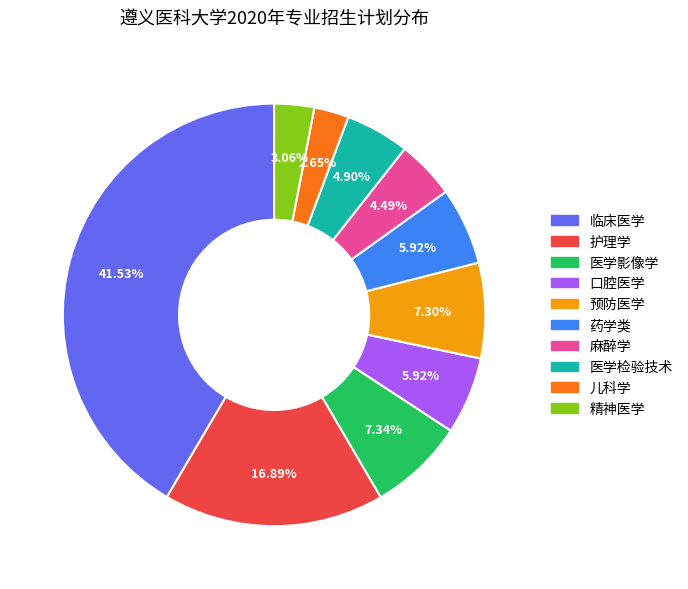

Which slice is the largest?

临床医学